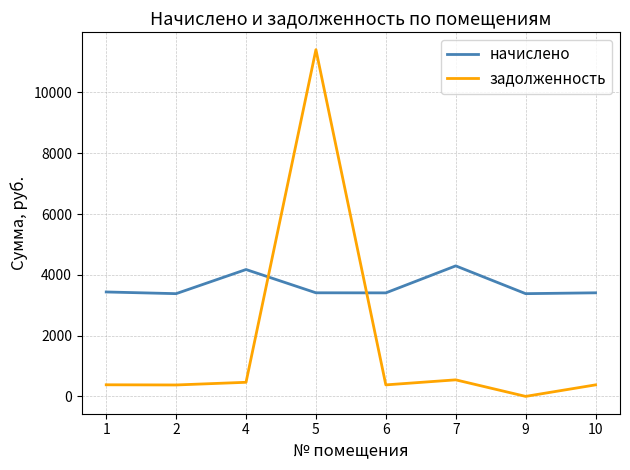

What is the difference between the second highest and minimum values in the задолженность series?

544.2